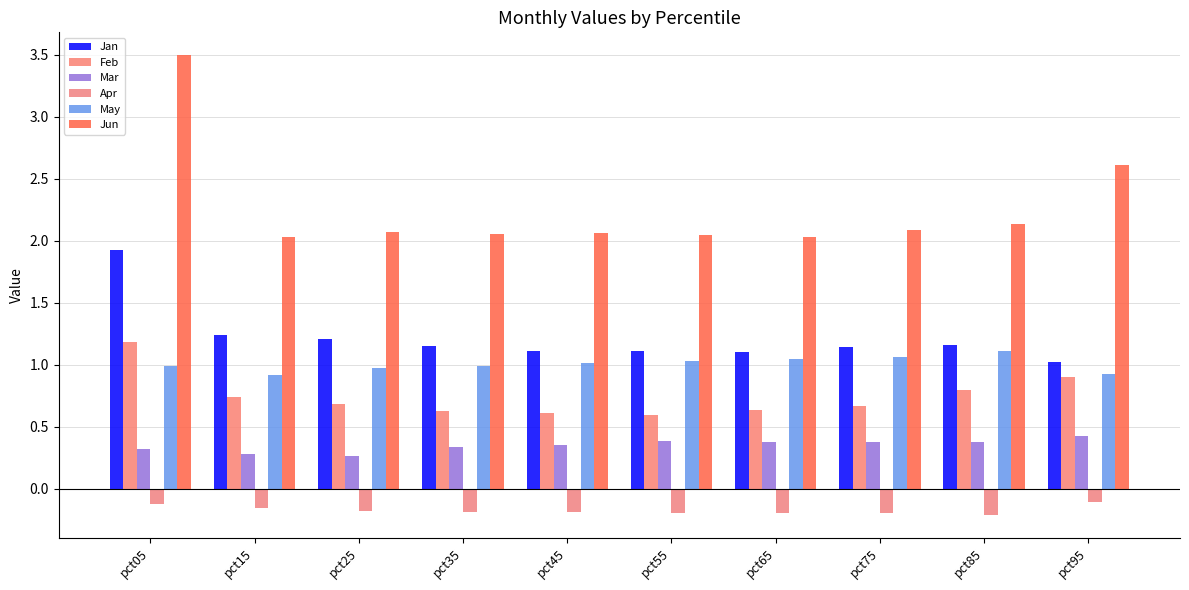

What is the greatest value displayed?

3.5